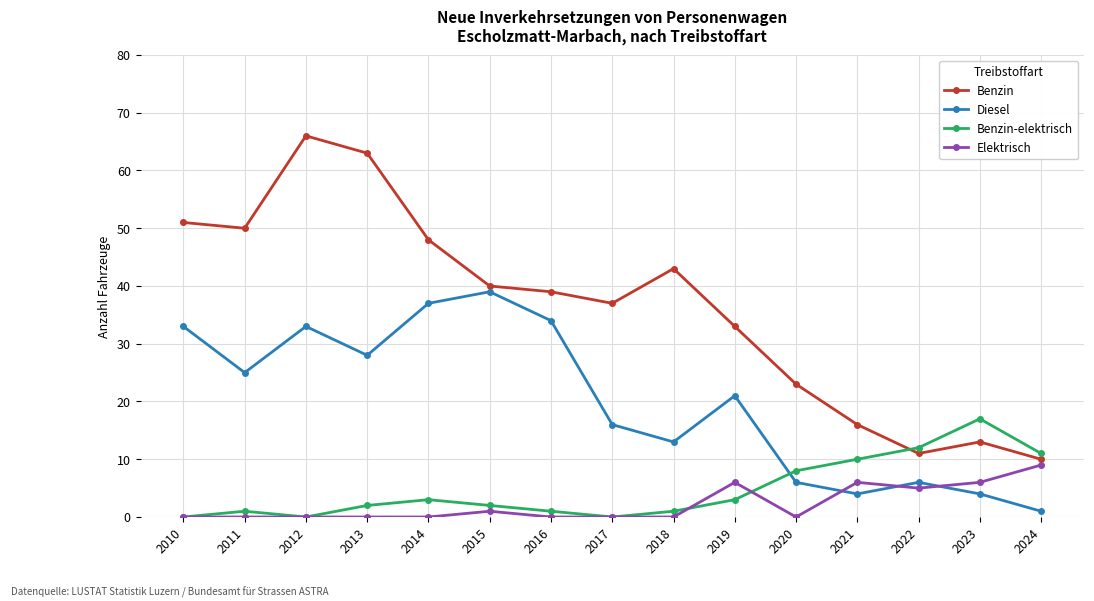

What are all the series names shown in the legend?

Benzin, Diesel, Benzin-elektrisch, Elektrisch